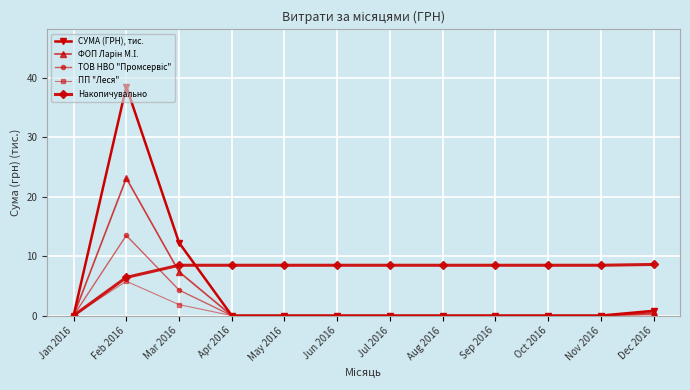

At which category is the sum across all series the highest?

Feb 2016